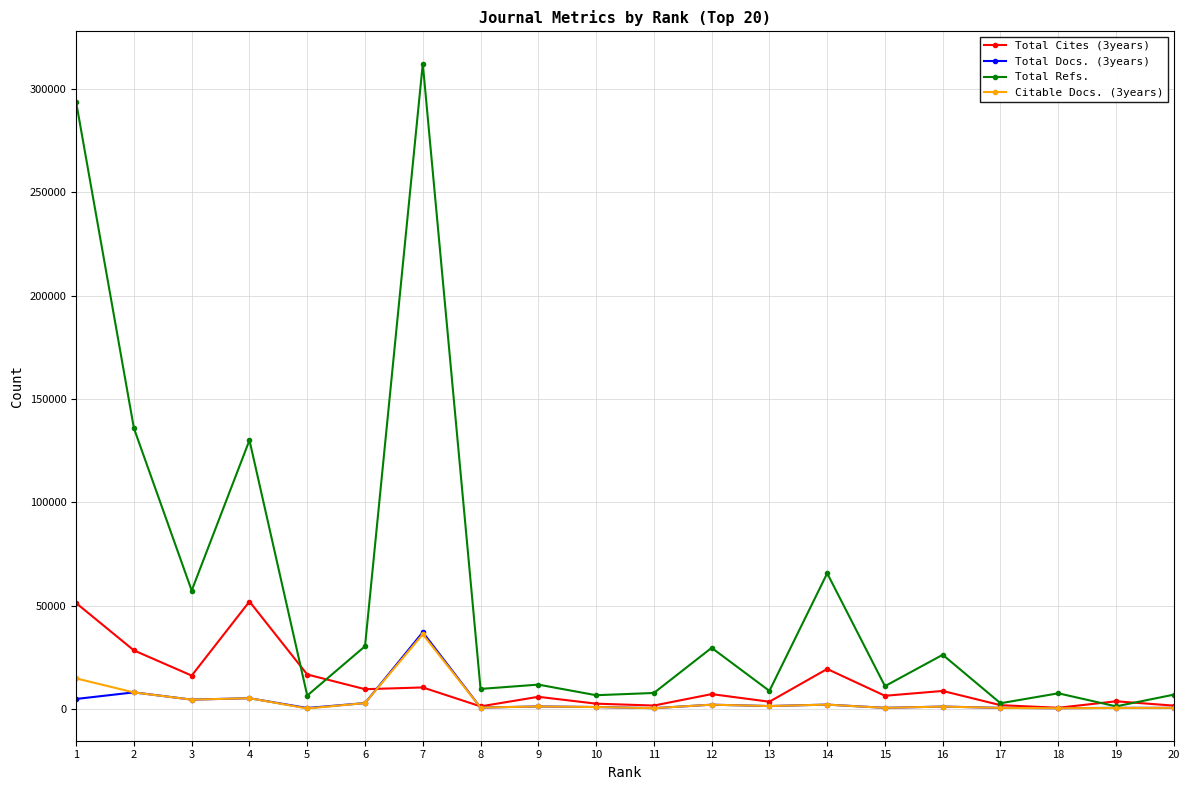

At which category is the sum across all series the highest?

7